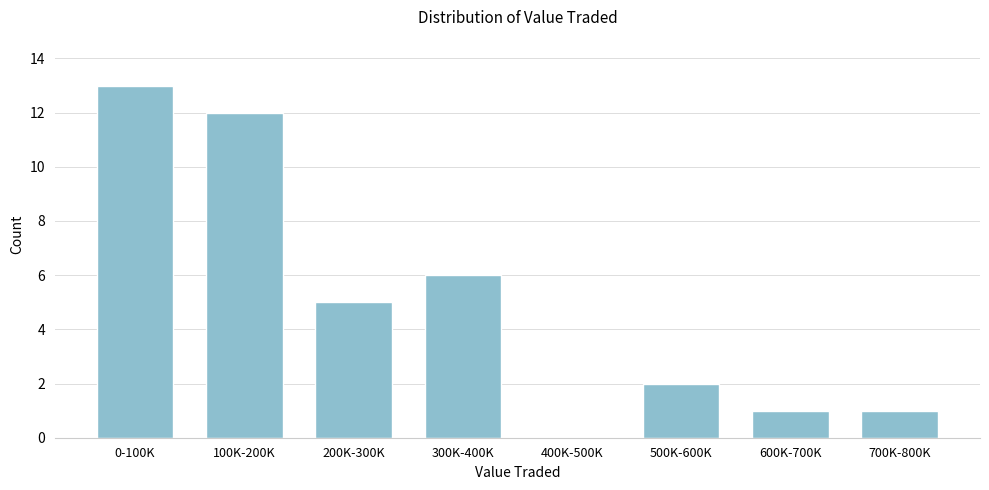

Reading left to right, transcribe all the data shown in this chart.

0-100K=13	100K-200K=12	200K-300K=5	300K-400K=6	400K-500K=0	500K-600K=2	600K-700K=1	700K-800K=1